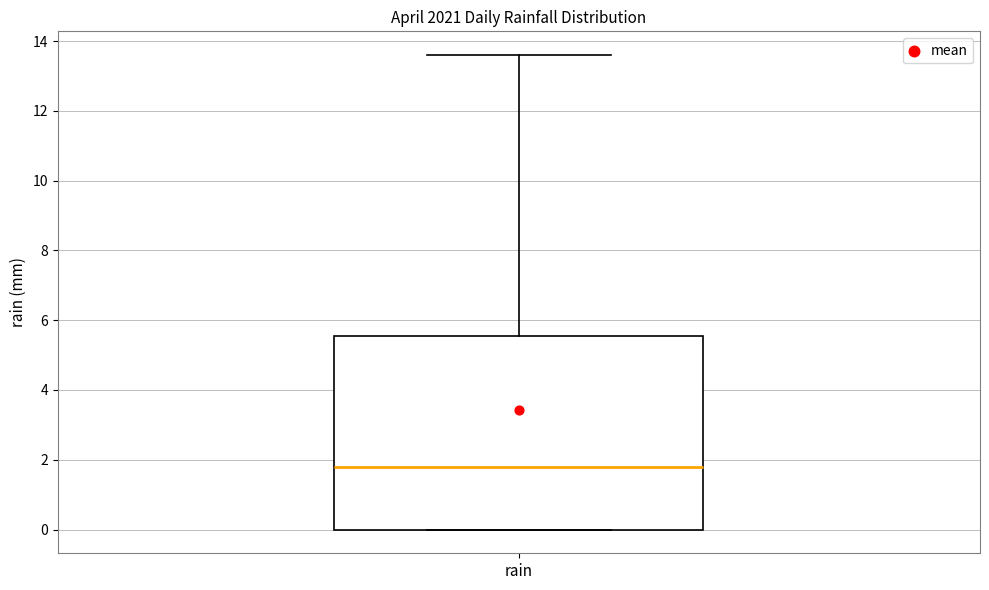

Read this box plot against the y-axis: the position of the median line, the range covered by the box, and the ends of both whiskers. The values are not printed on the chart, so give them approximately, as read against the axis.

median 1.8, box 0.0 to 5.6, whiskers 0.0 to 13.6